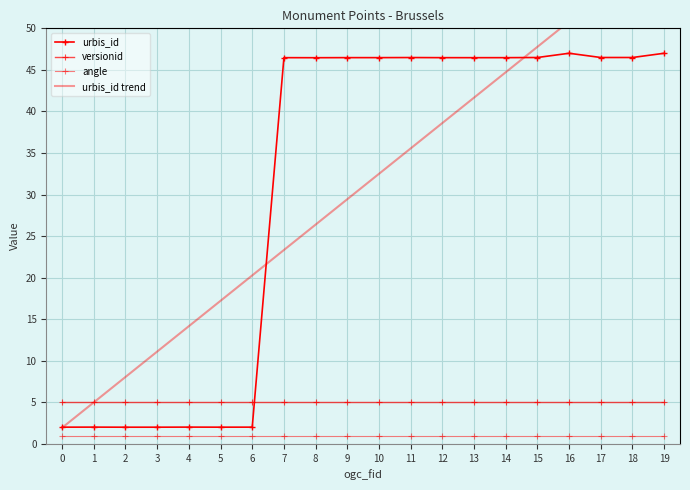

What is the average value of the versionid series?

5.0